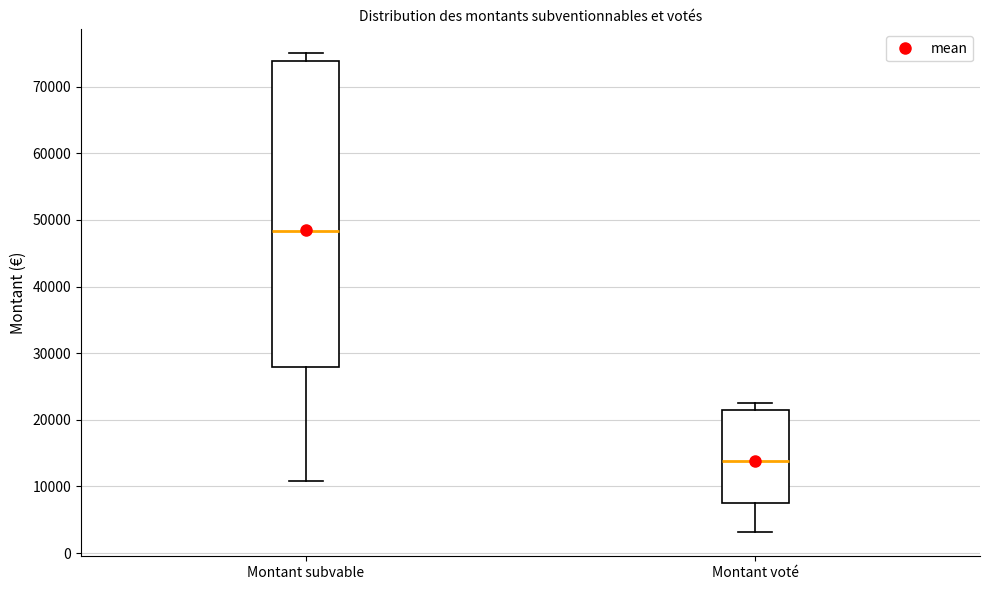

Which box's median line is the lowest?

Montant voté